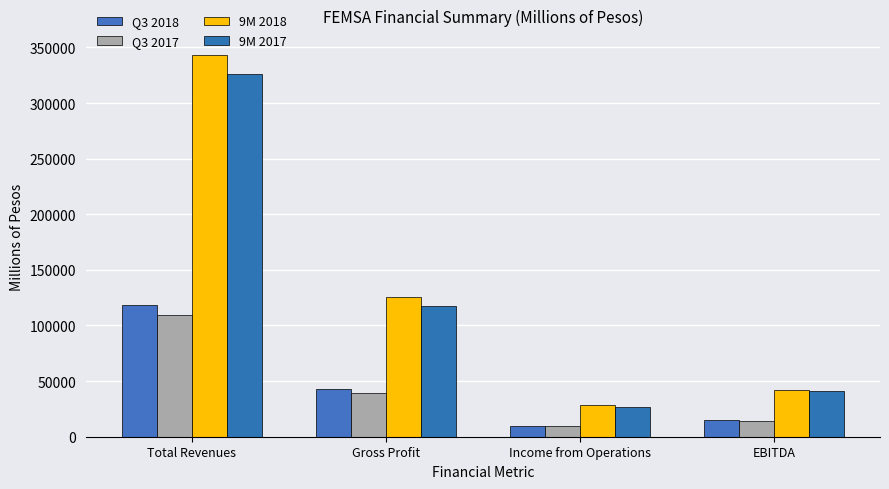

Which category has the lowest value in the 9M 2017 series?

Income from Operations